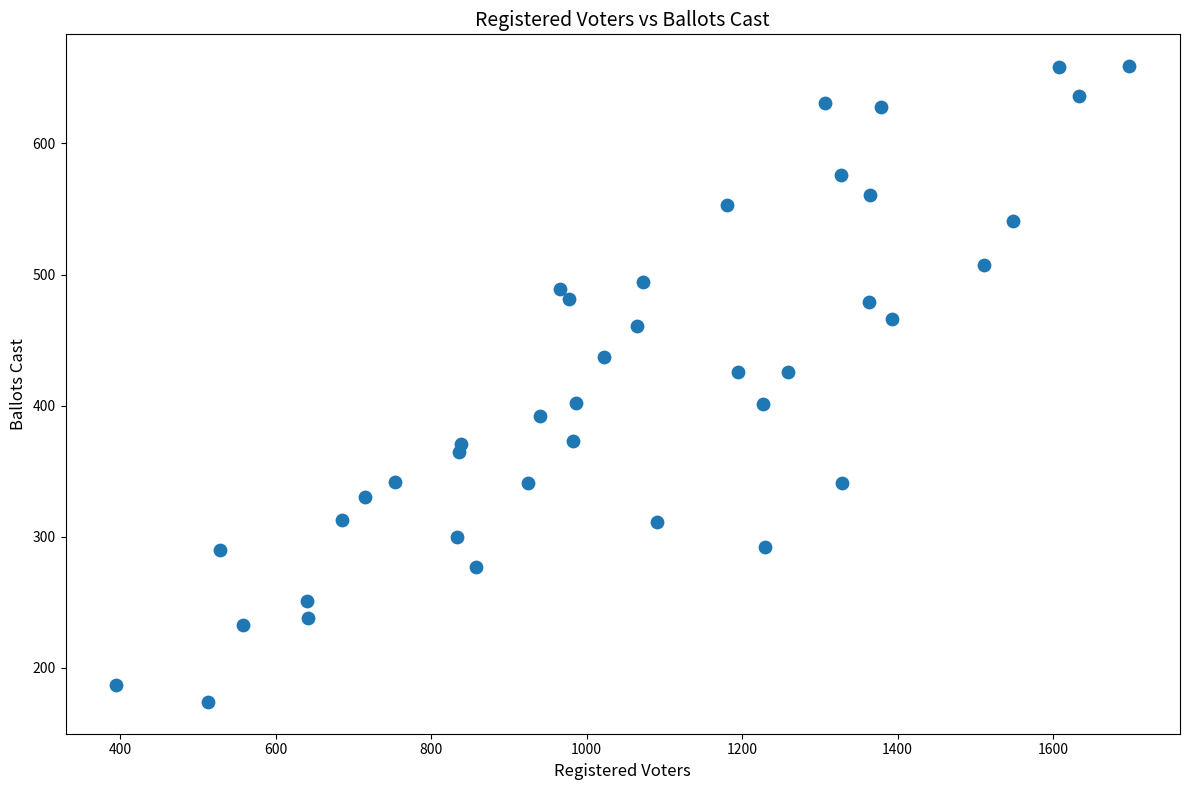

What is the range of X values (max minus min)?

1303